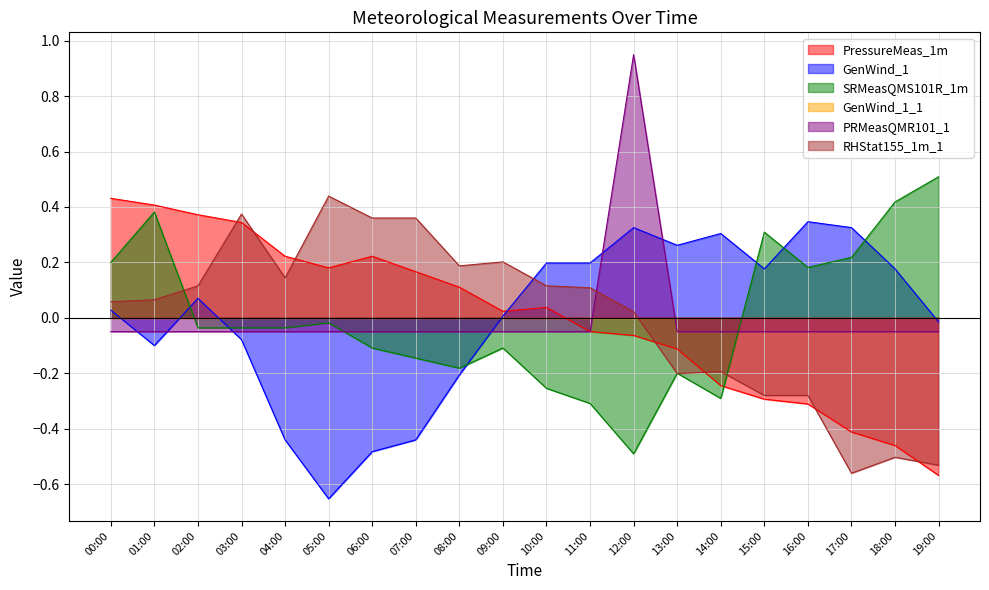

How many interior local peaks does the PressureMeas_1m series have?

2